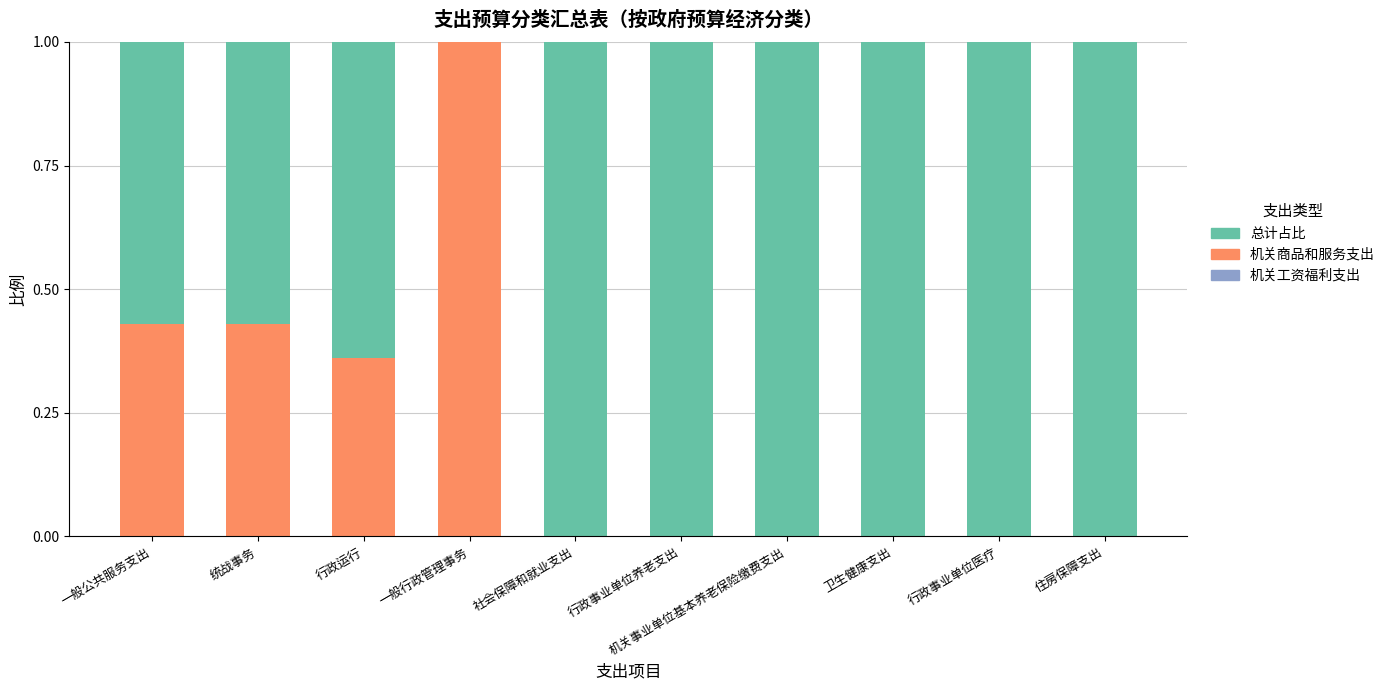

How many series are shown in this chart?

3